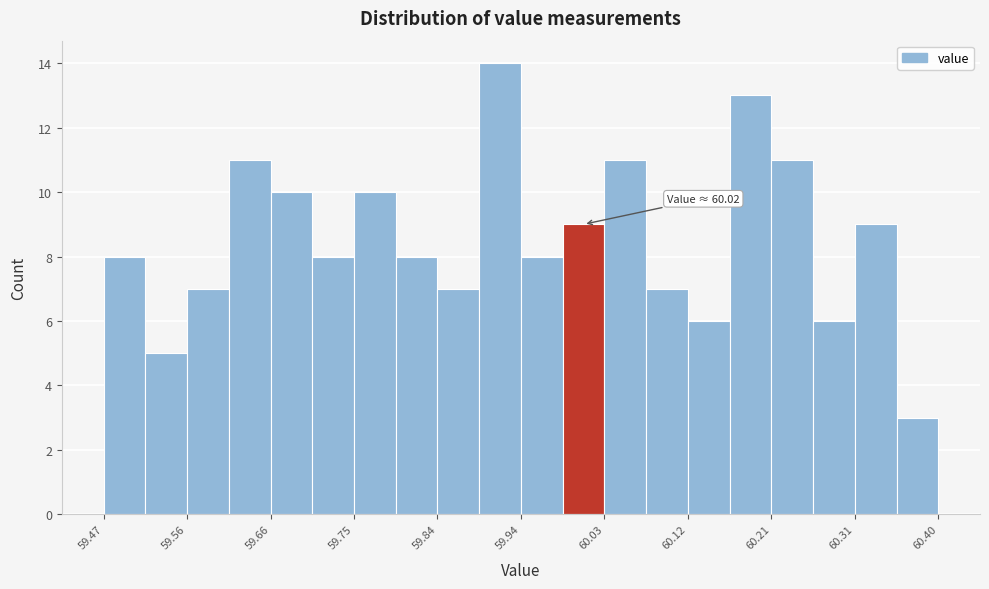

Over which range of the x-axis is the bar tallest?

59.89 to 59.94